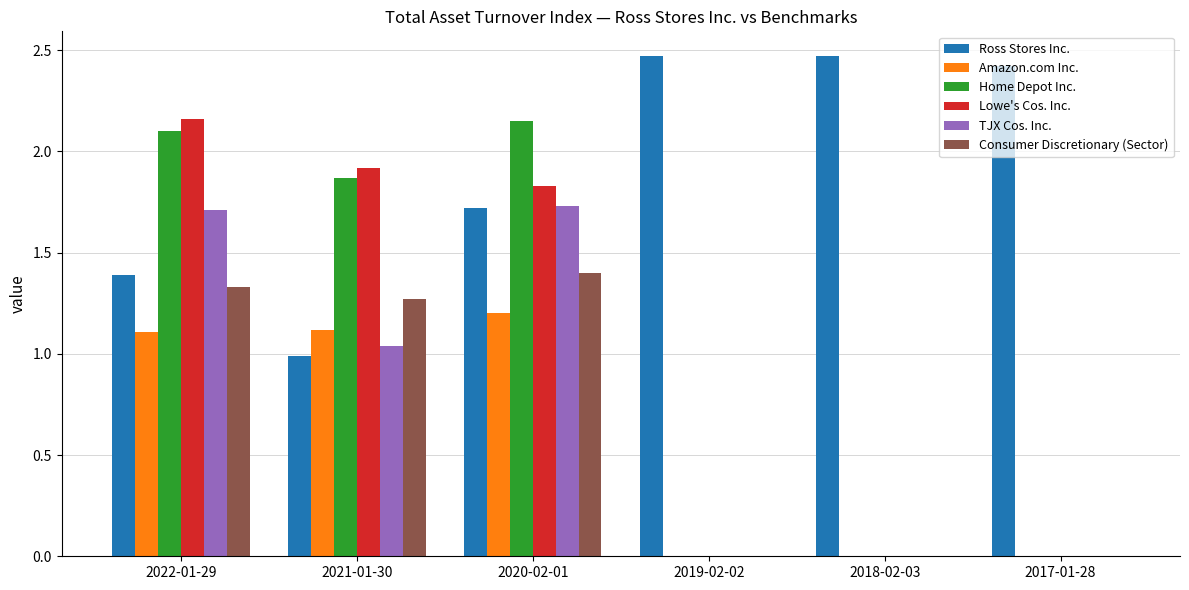

Which series changed the most between 2022-01-29 and 2017-01-28?

Lowe's Cos. Inc.